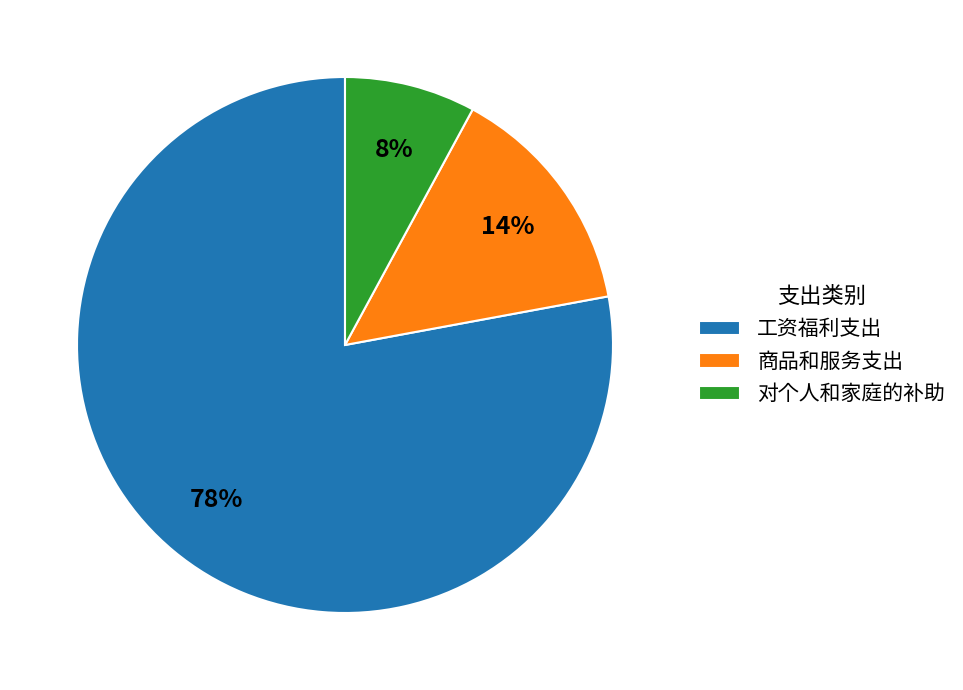

Which category has the smallest portion of the pie?

对个人和家庭的补助